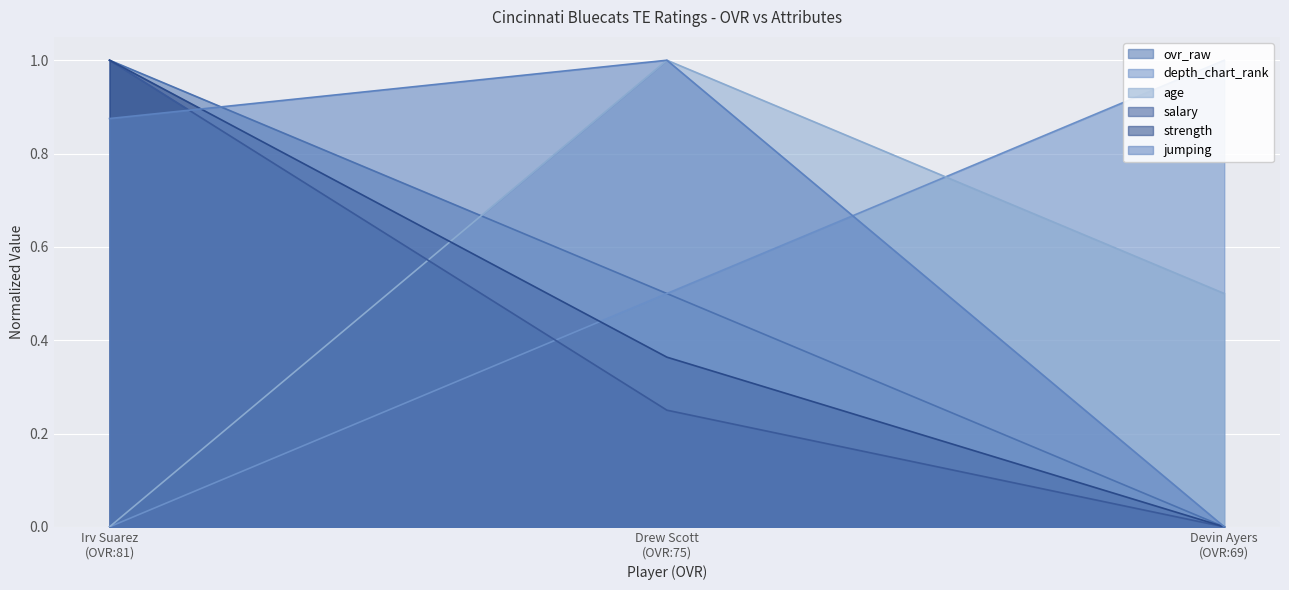

What is the highest value of the jumping series?

1.0